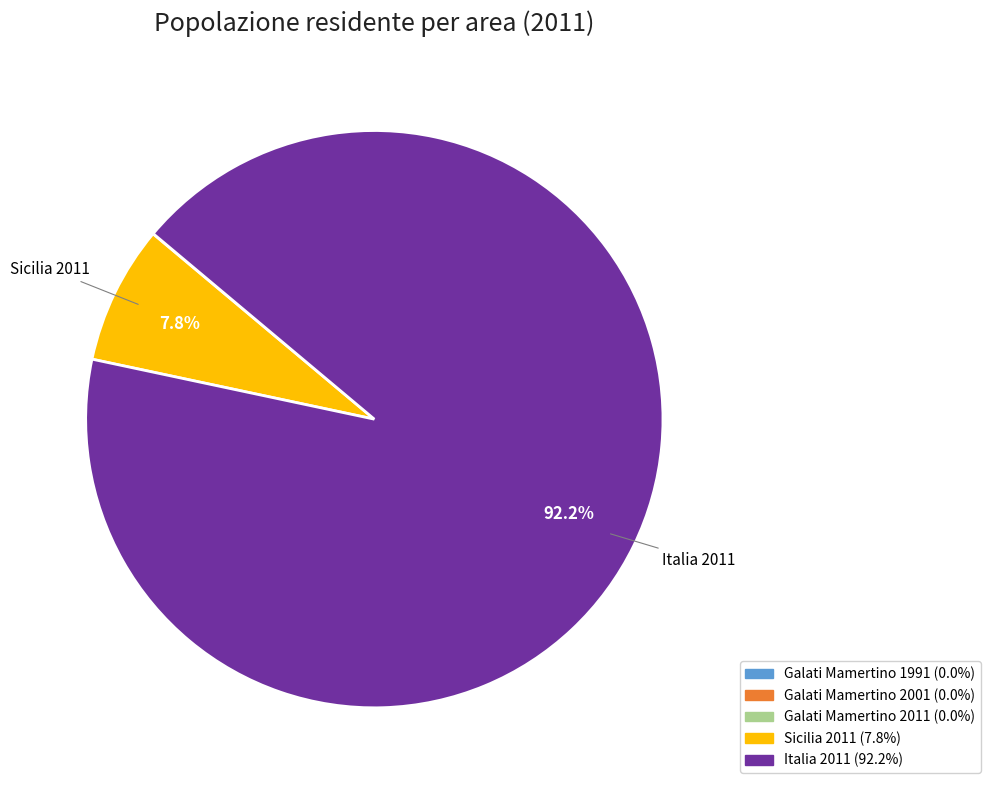

Rank the categories by value from lowest to highest.

Galati Mamertino 2011, Galati Mamertino 2001, Galati Mamertino 1991, Sicilia 2011, Italia 2011